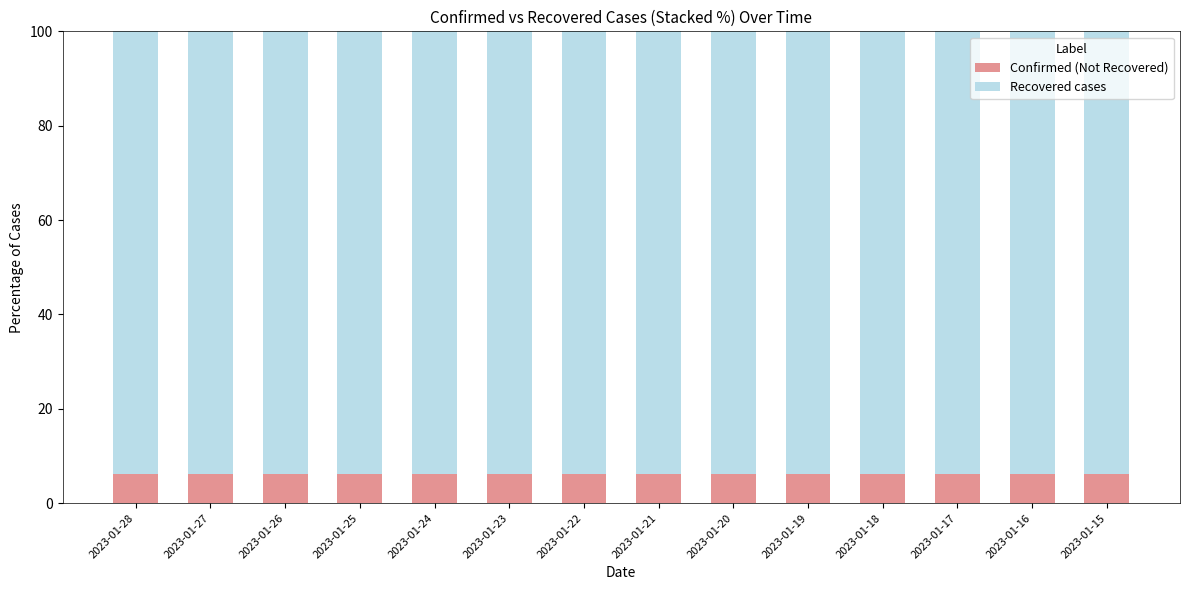

What is the lowest value of the Confirmed (Not Recovered) series?

6.2